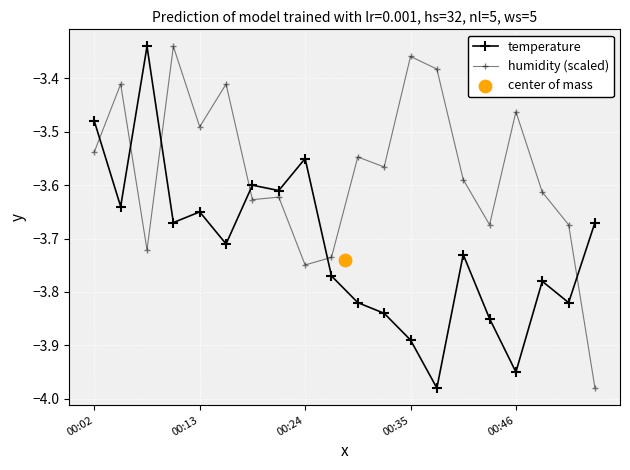

What are all the series names shown in the legend?

temperature, humidity (scaled)